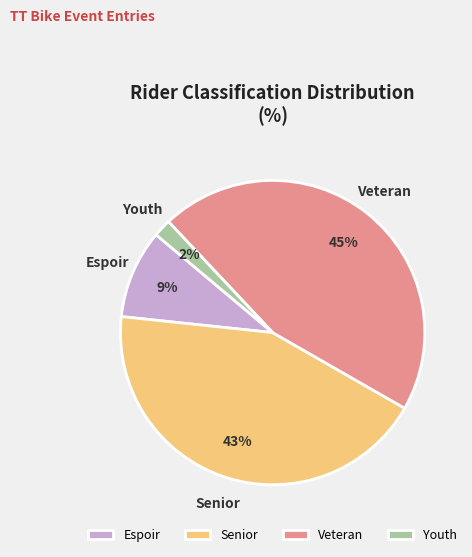

The Veteran slice represents 45% of the pie. True or false?

True